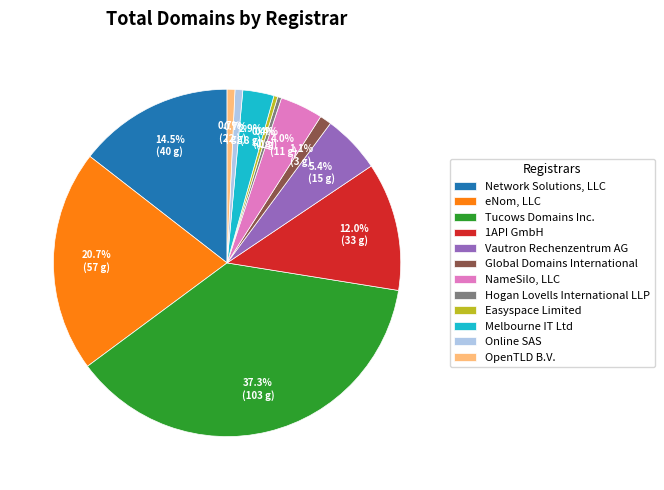

Which category has the biggest portion of the pie?

Tucows Domains Inc.